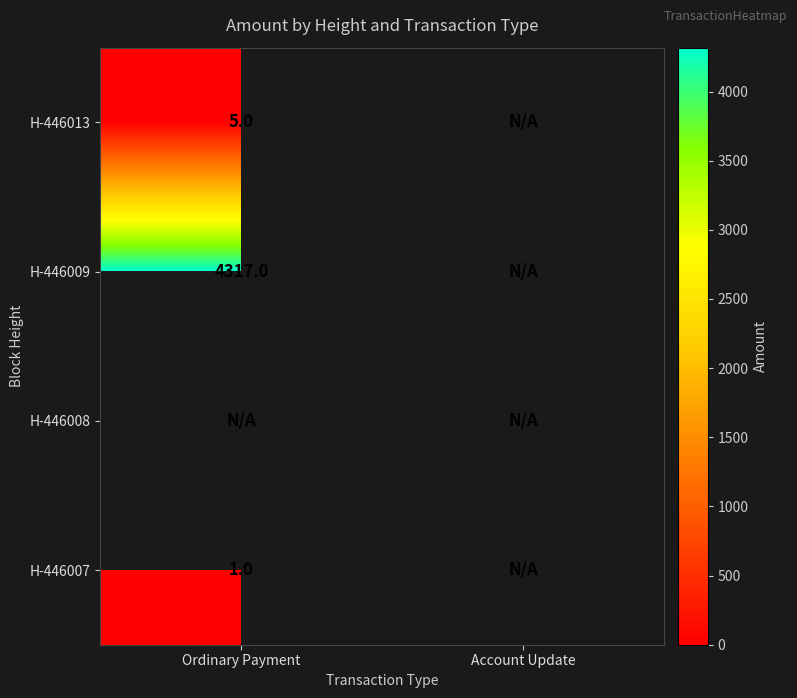

Is the value of H-446007 at Ordinary Payment greater than the value of H-446009 at Ordinary Payment?

No